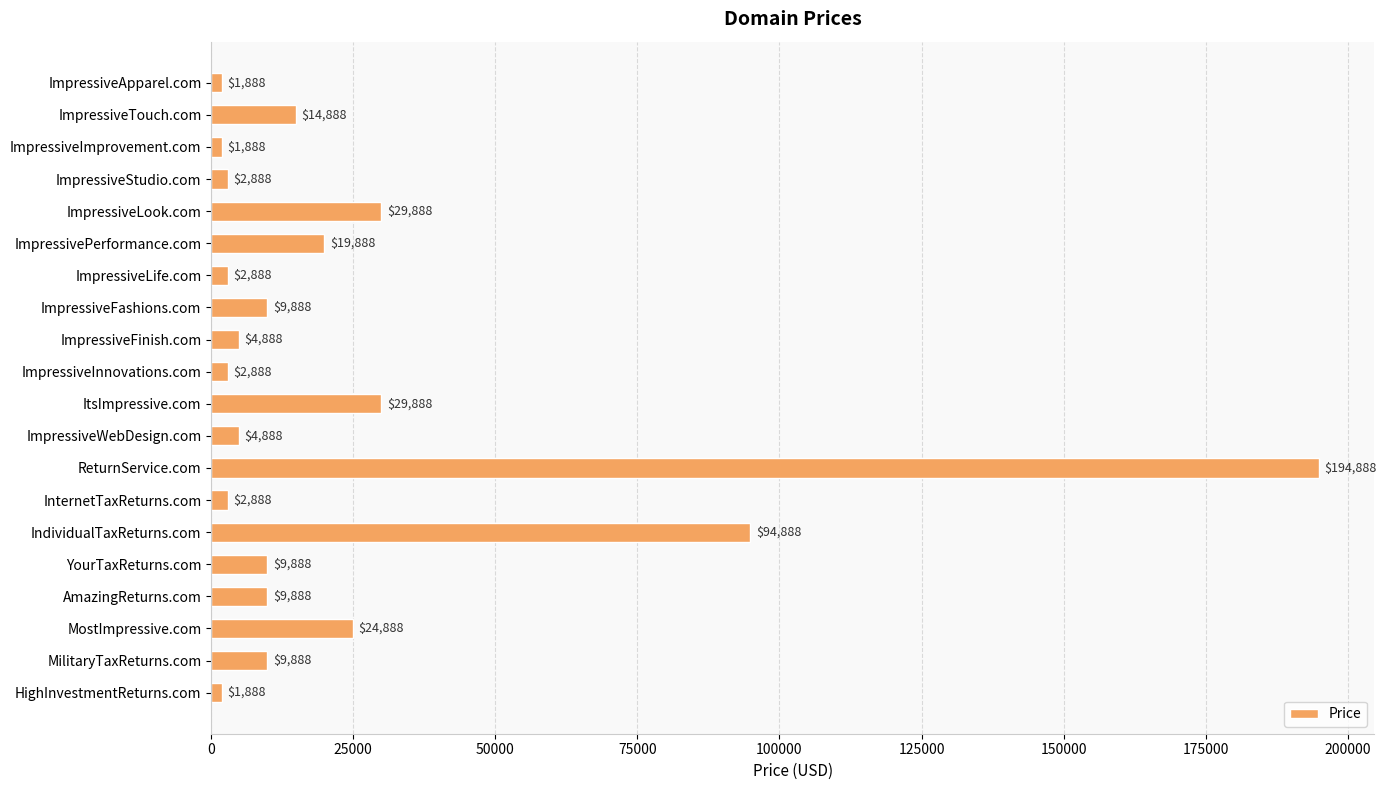

At which label is the value closest to 98388?

IndividualTaxReturns.com